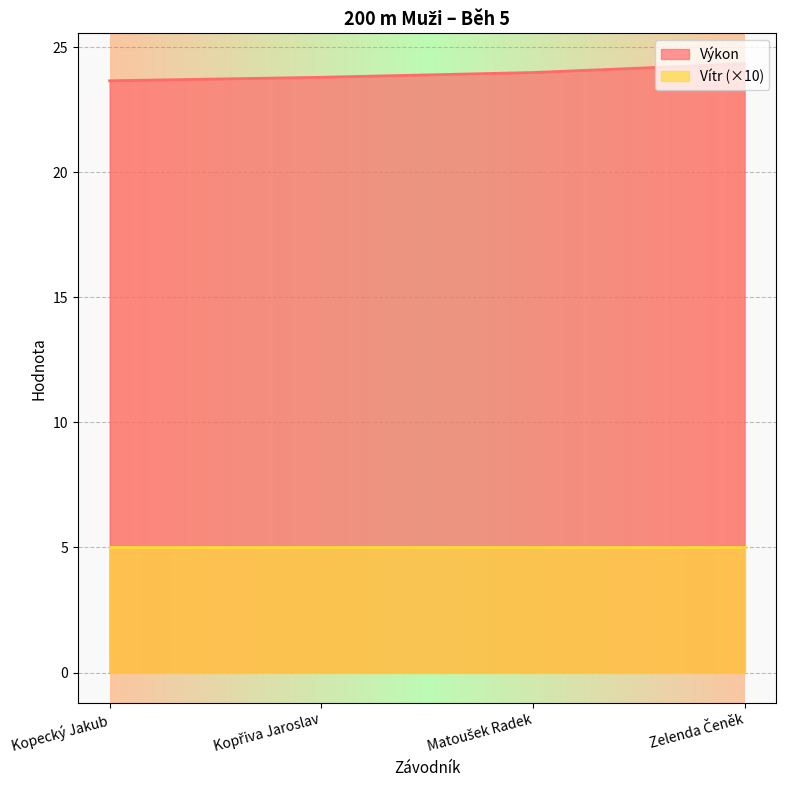

List the labels in order of value, smallest first.

Kopecký Jakub, Kopřiva Jaroslav, Matoušek Radek, Zelenda Čeněk